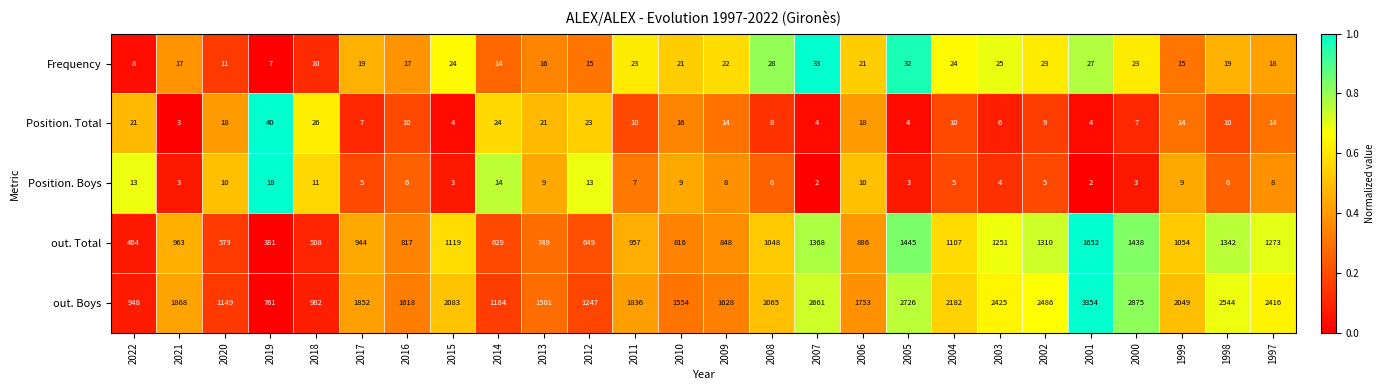

How many categories are shown in the chart?

26